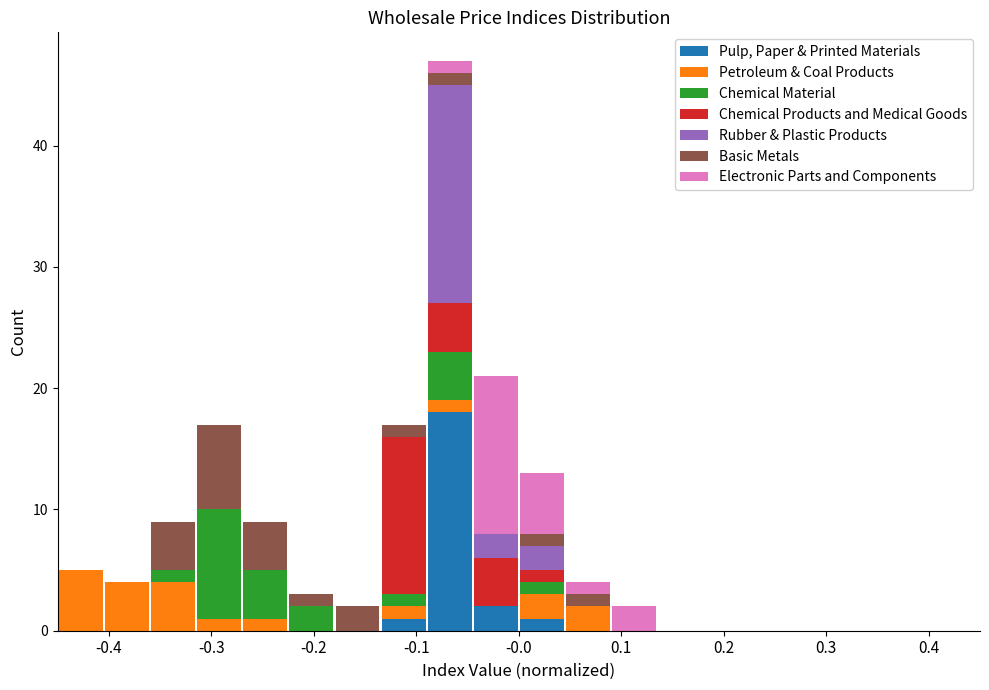

Which range on the x-axis has the tallest stacked bar (by total height)?

-0.090 to -0.045